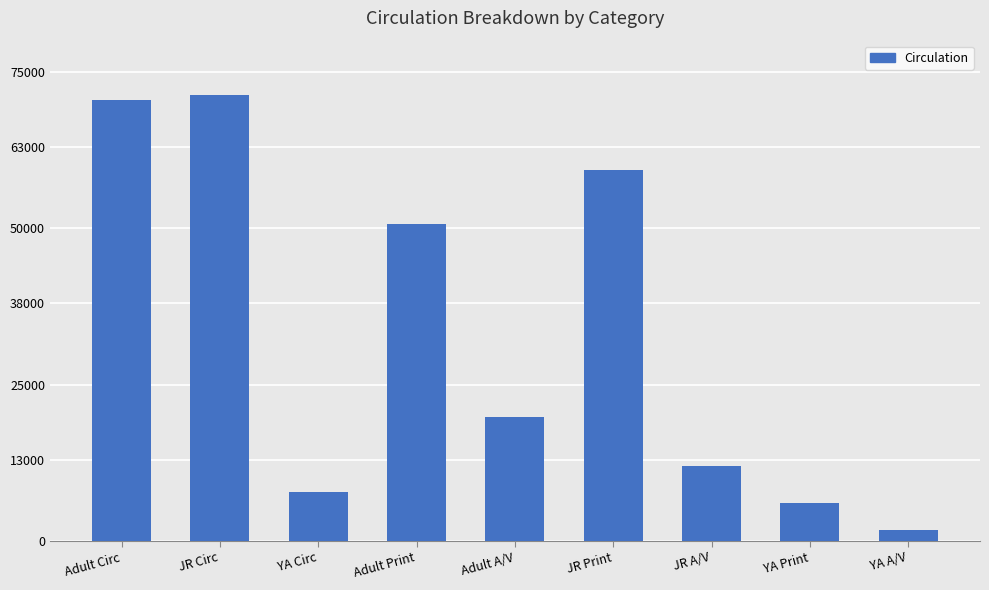

What is the average value?

33242